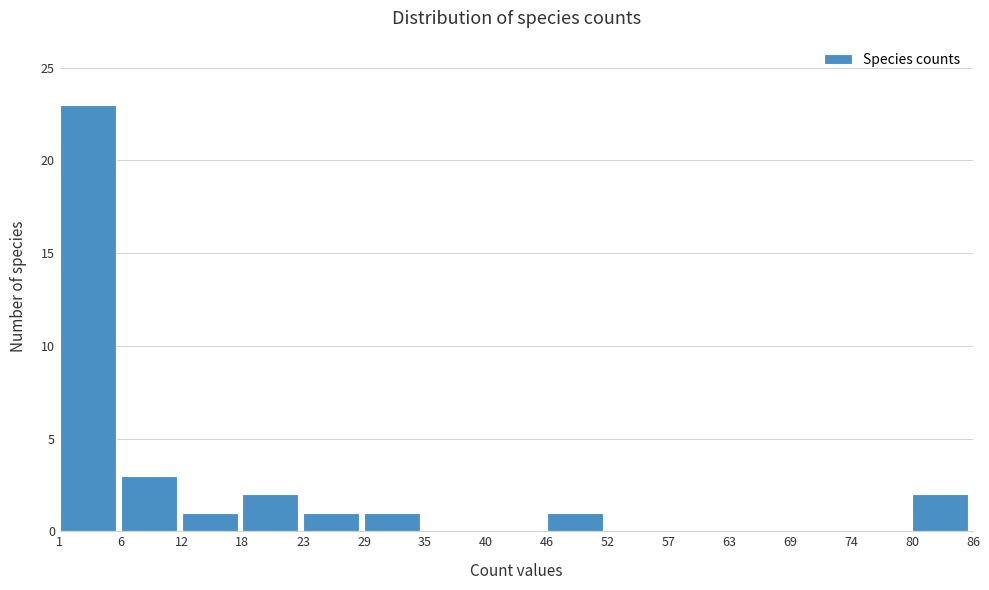

Reading left to right, transcribe this chart: for each bar, give the range it covers on the x-axis and its height. The values are not printed on the chart, so give them approximately, as read against the axis.

1 to 6: 23
6 to 12: 3
12 to 18: 1
18 to 23: 2
23 to 29: 1
29 to 35: 1
35 to 40: 0
40 to 46: 0
46 to 52: 1
52 to 57: 0
57 to 63: 0
63 to 69: 0
69 to 74: 0
74 to 80: 0
80 to 86: 2